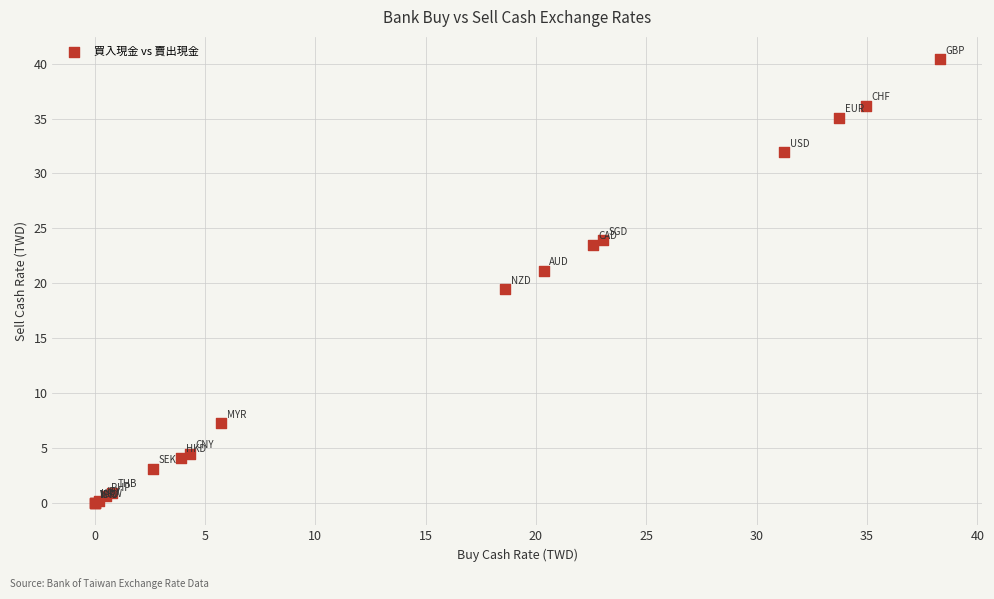

What Y value in the scatter plot is closest to 20?

19.5